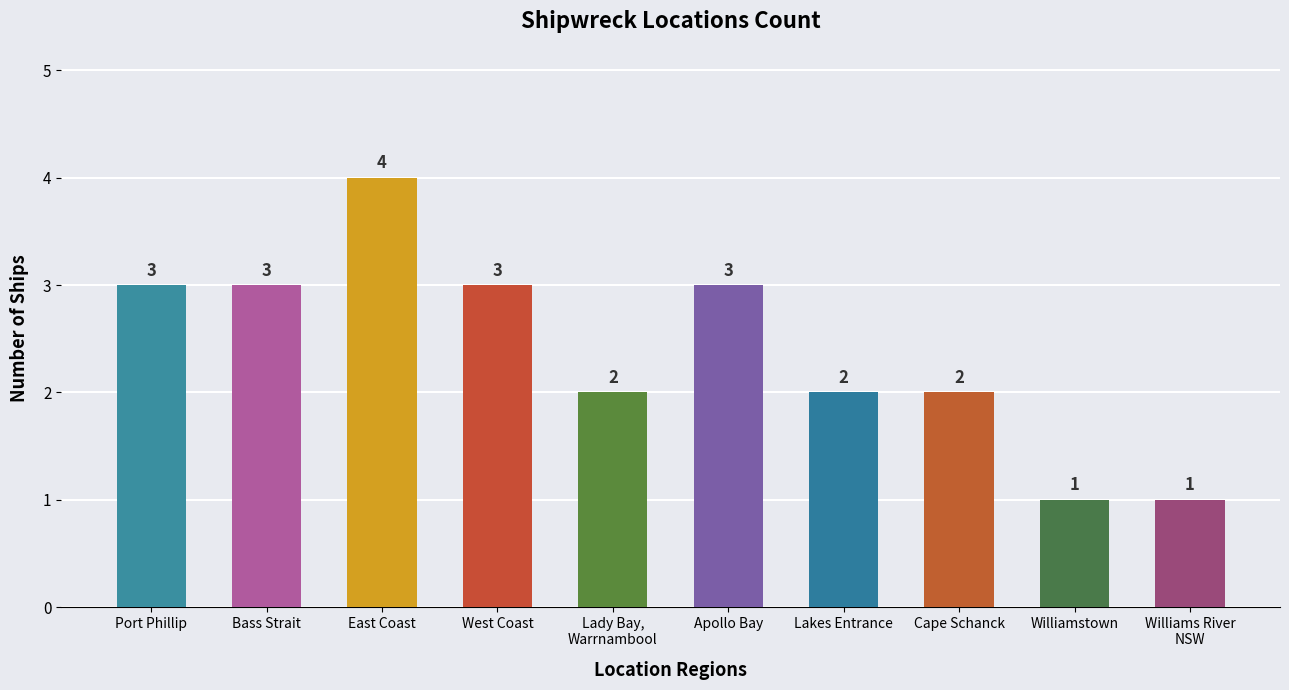

What is the maximum value shown in the chart?

4